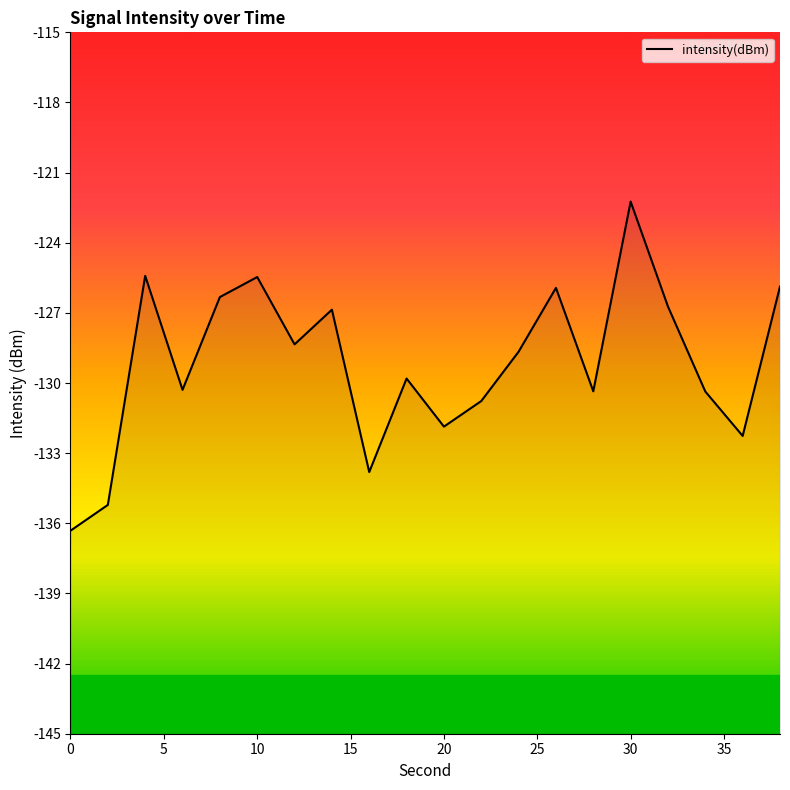

True or false: the data has more than 1 interior local peaks.

True